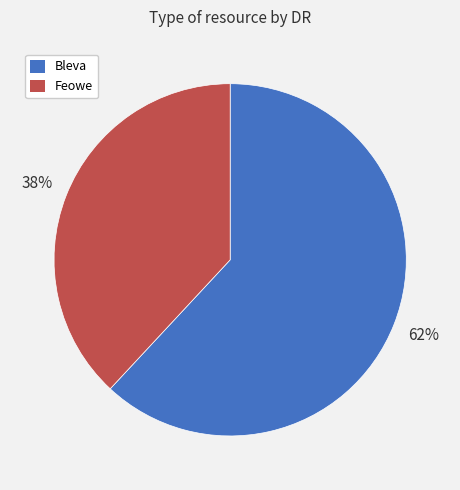

What is the smallest slice in the pie chart?

Feowe